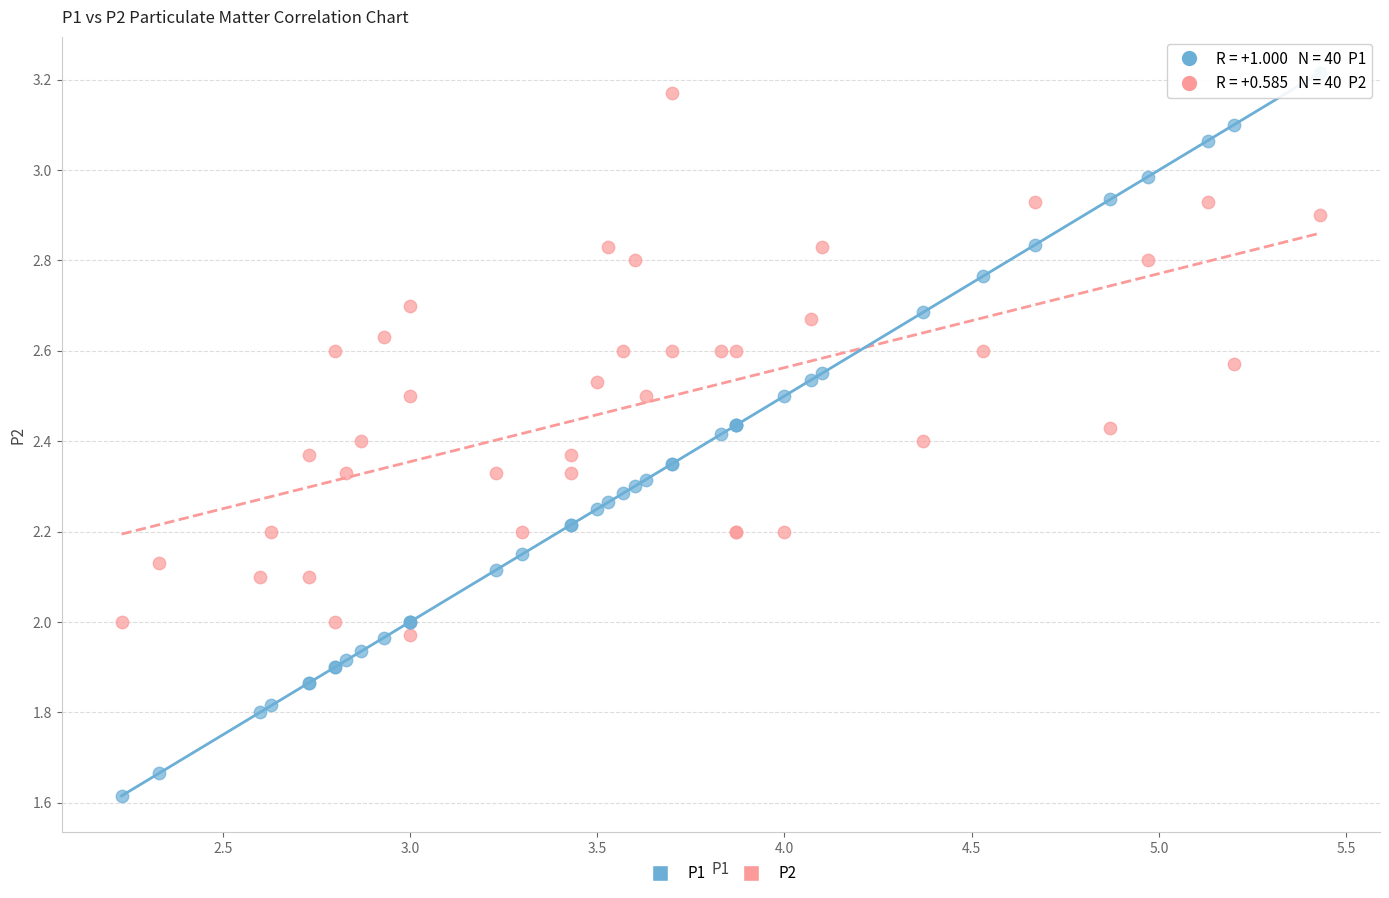

Which series has the widest spread of Y values?

P1